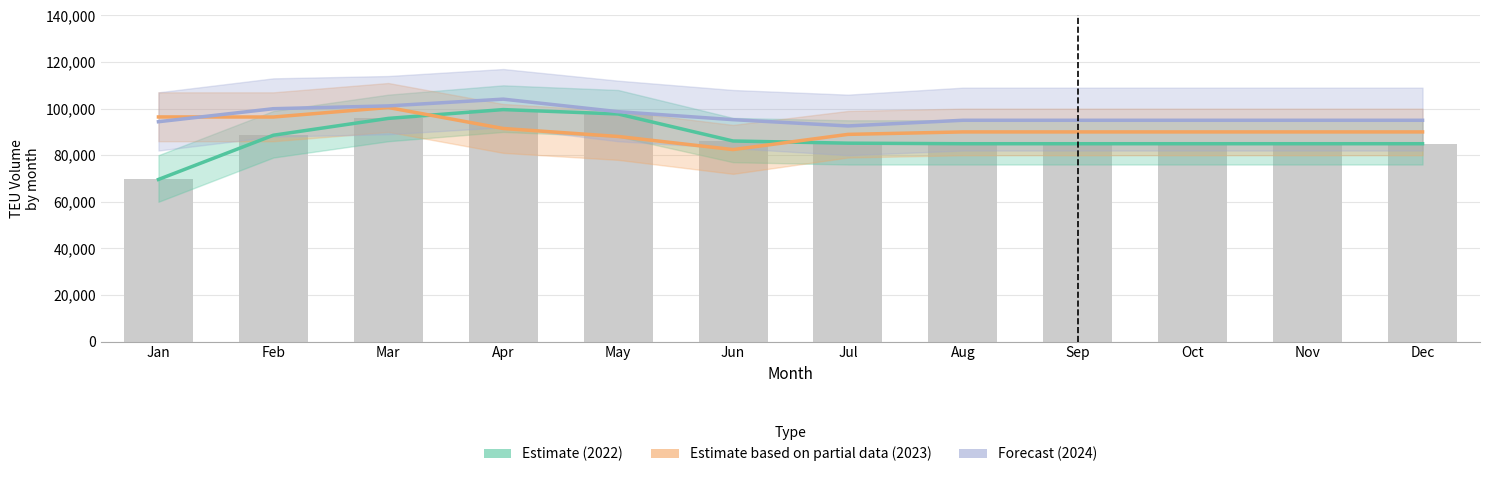

What is the difference between the maximum and second lowest values in the Estimate (2022) series?

14659.2